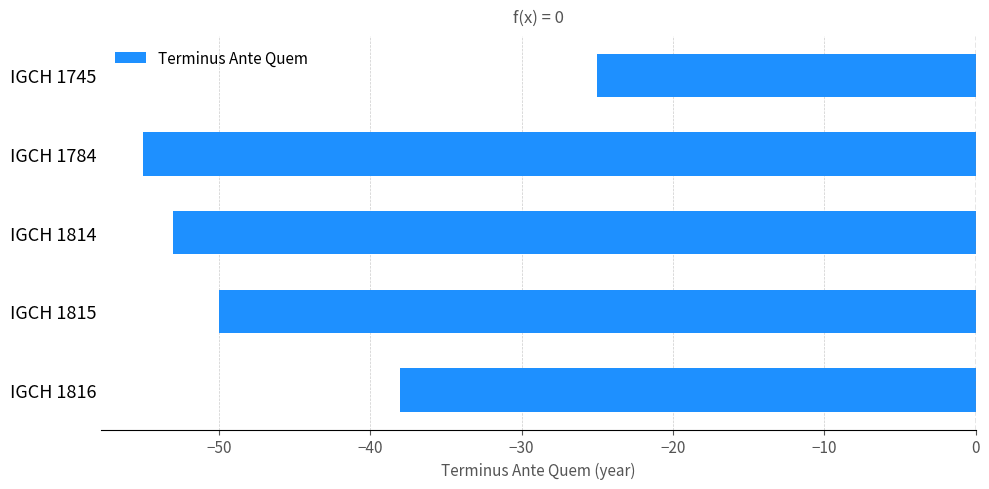

What is the difference between the maximum and minimum values?

30